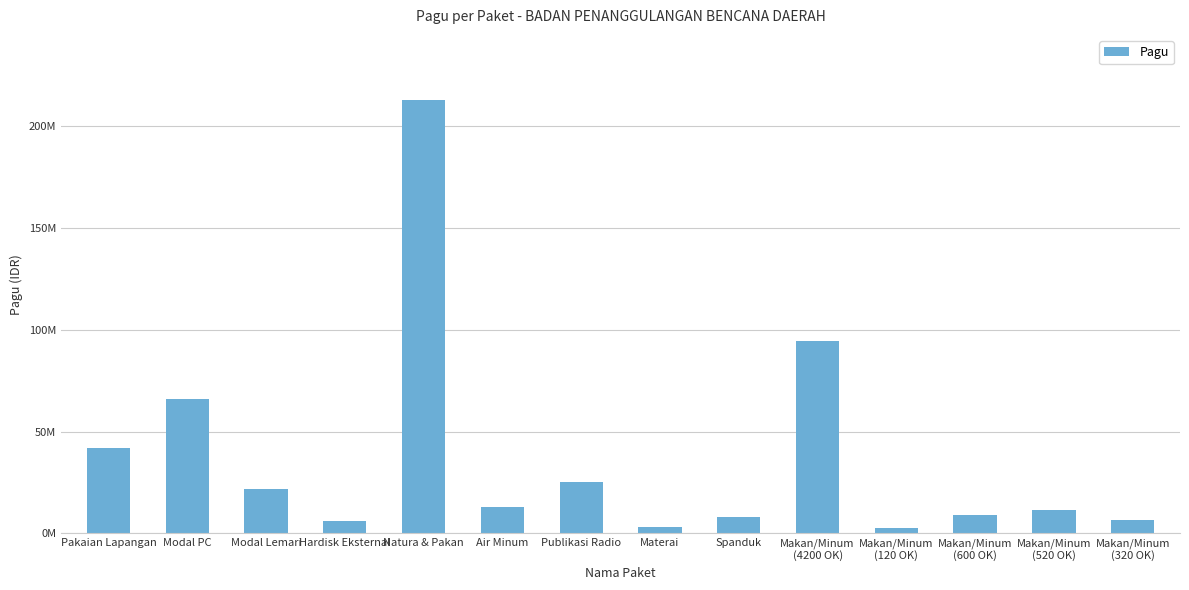

The value at Materai is 1194785. True or false?

False